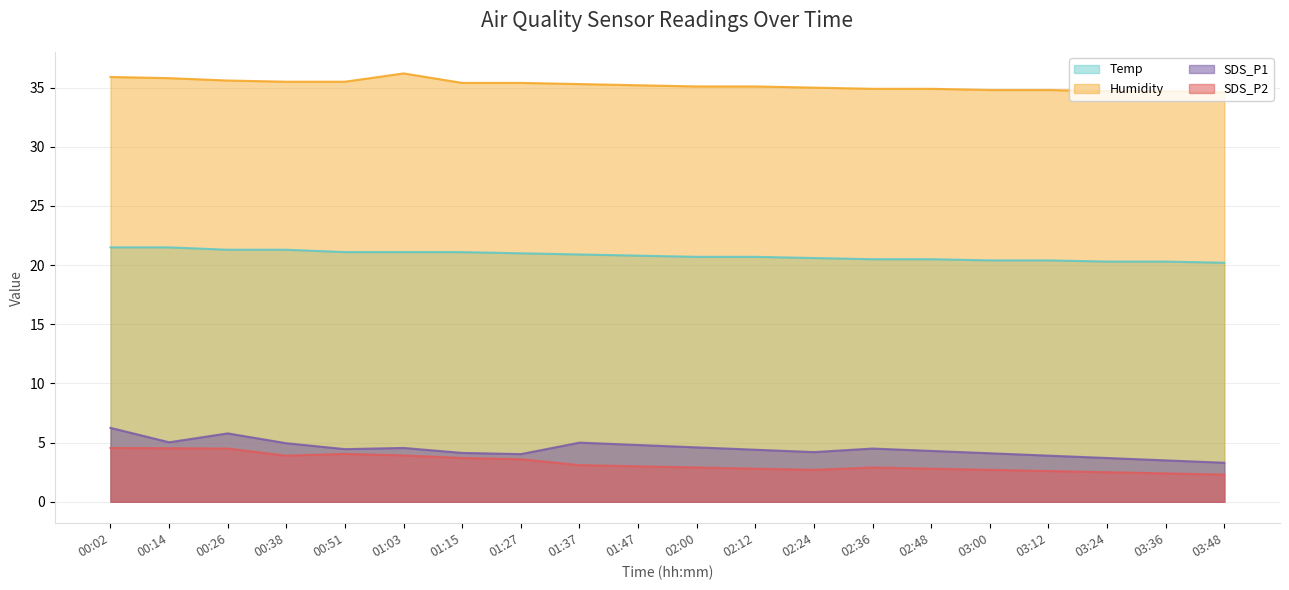

How many data points in SDS_P1 are above 4?

16